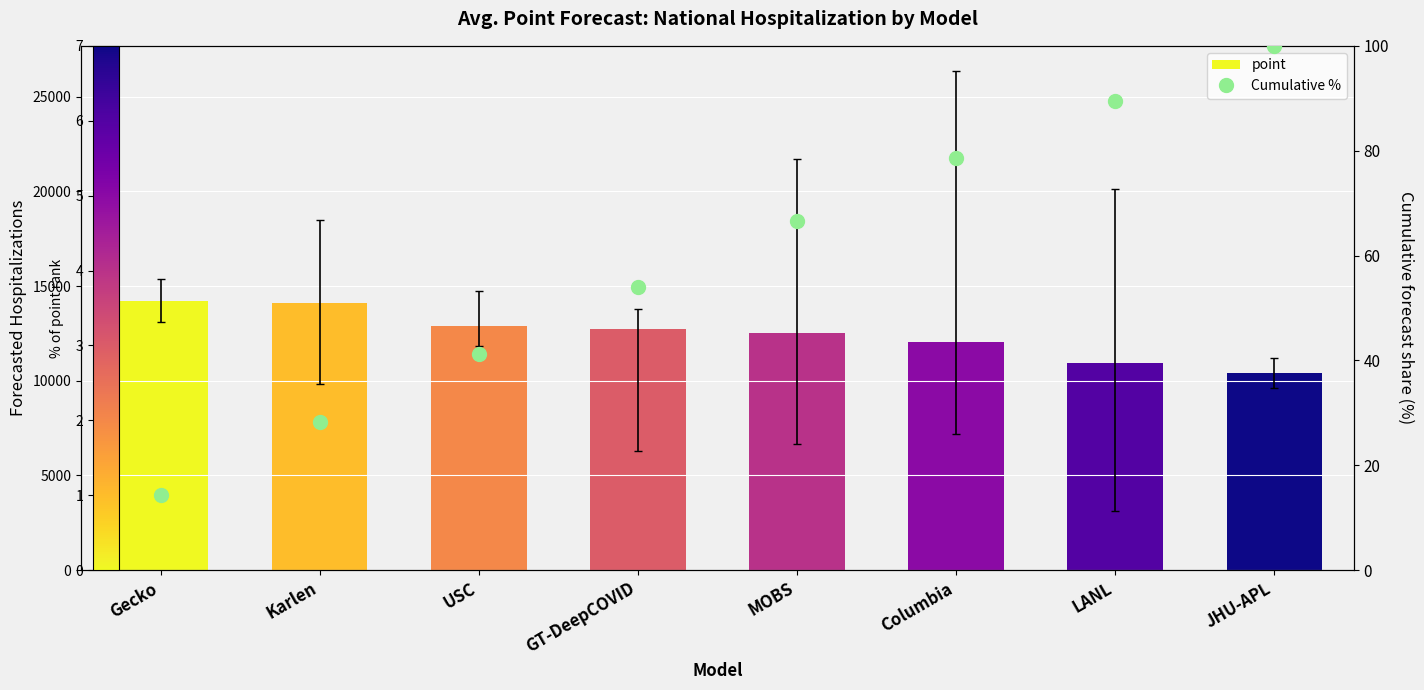

Rank the categories by point value from lowest to highest.

JHU-APL, LANL, Columbia, MOBS, GT-DeepCOVID, USC, Karlen, Gecko